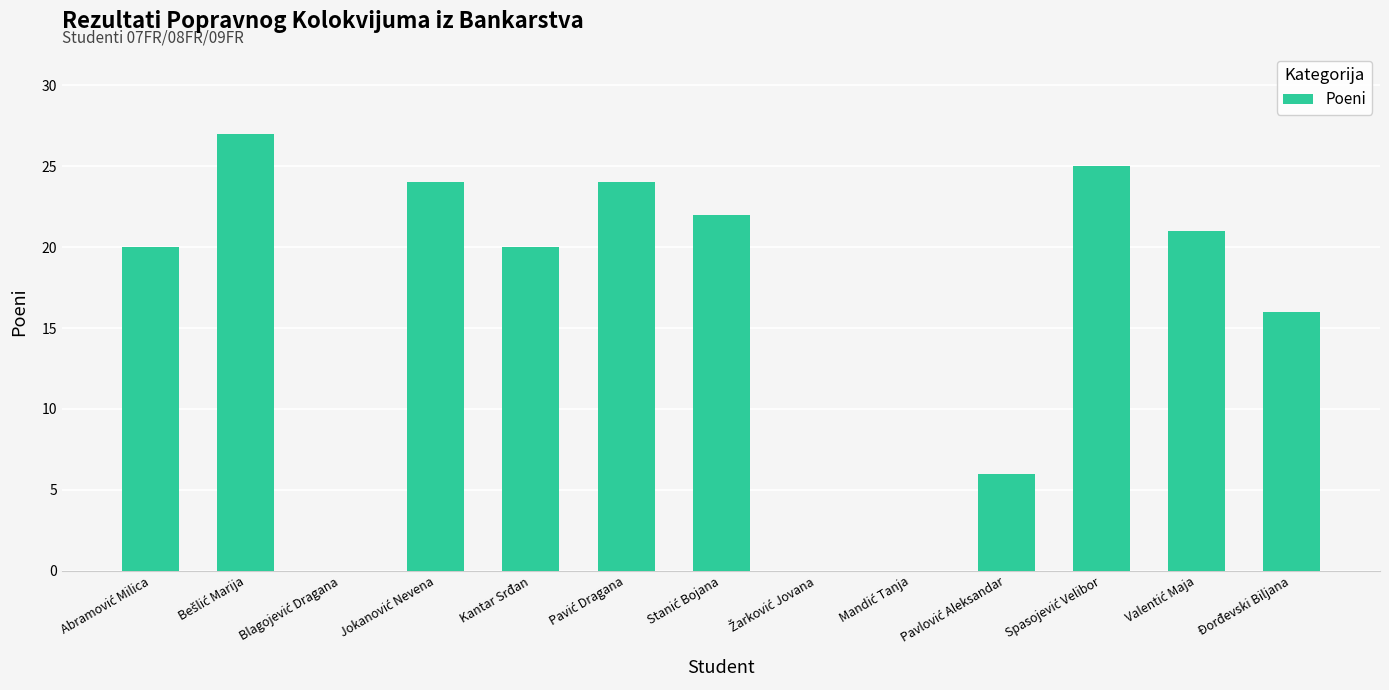

What is the sum of all values?

205